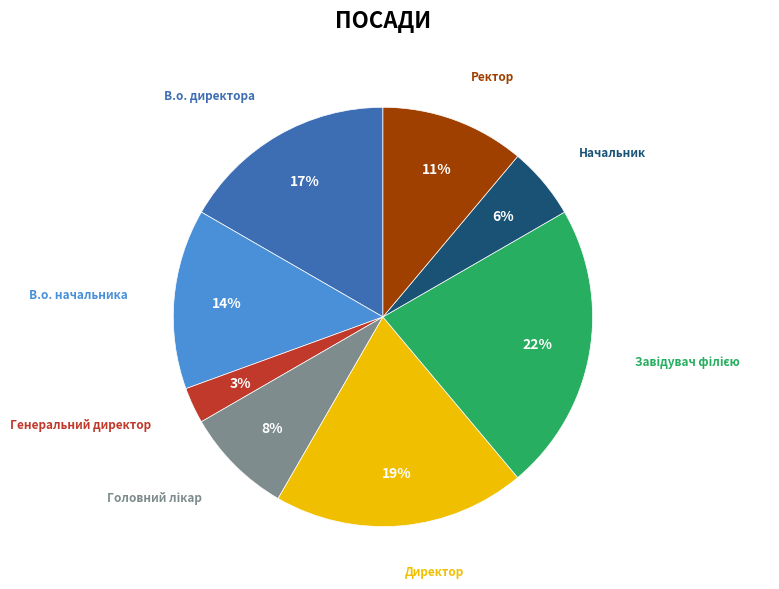

To the nearest percent, what is the difference between the largest and smallest slice percentages?

19%